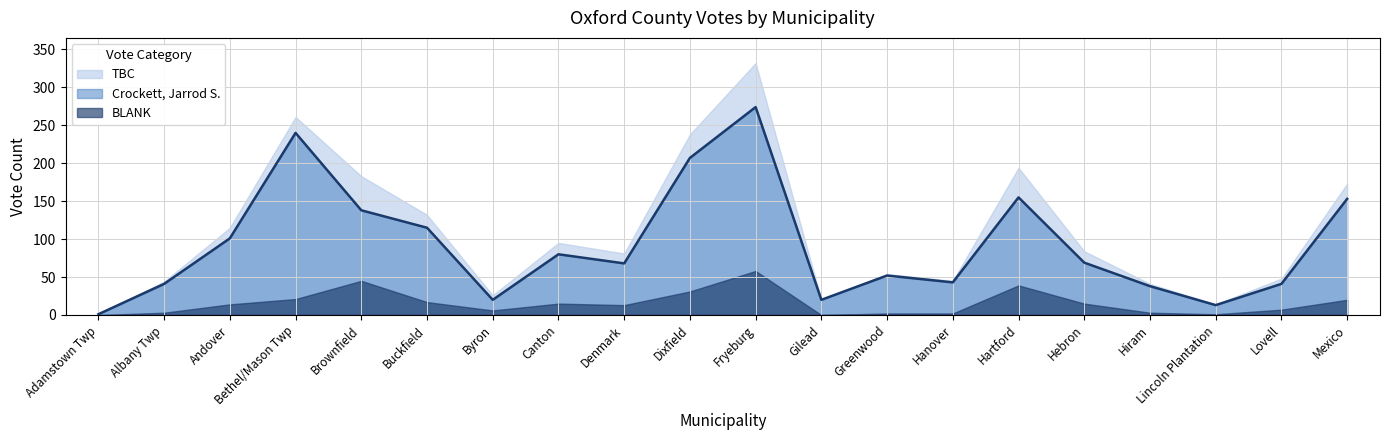

Reading left to right, list all the values displayed in this chart.

Crockett, Jarrod S.: 1	41	101	240	138	115	20	80	68	207	274	20	52	43	155	69	38	13	41	153
BLANK: 0	3	14	21	45	17	6	15	13	31	58	0	2	2	39	15	3	1	7	20
TBC: 1	44	115	261	183	132	26	95	81	238	332	20	54	45	194	84	41	14	48	173